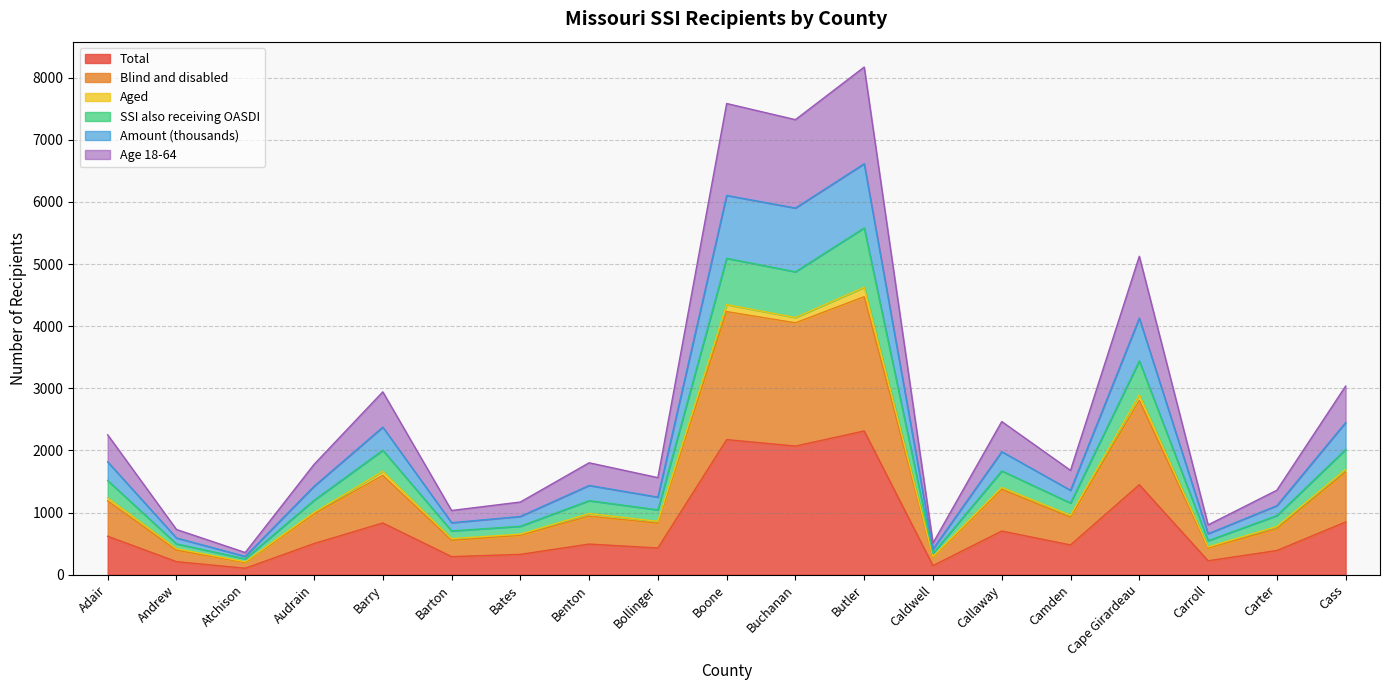

True or false: Total has a value of 1427 at Cass.

False